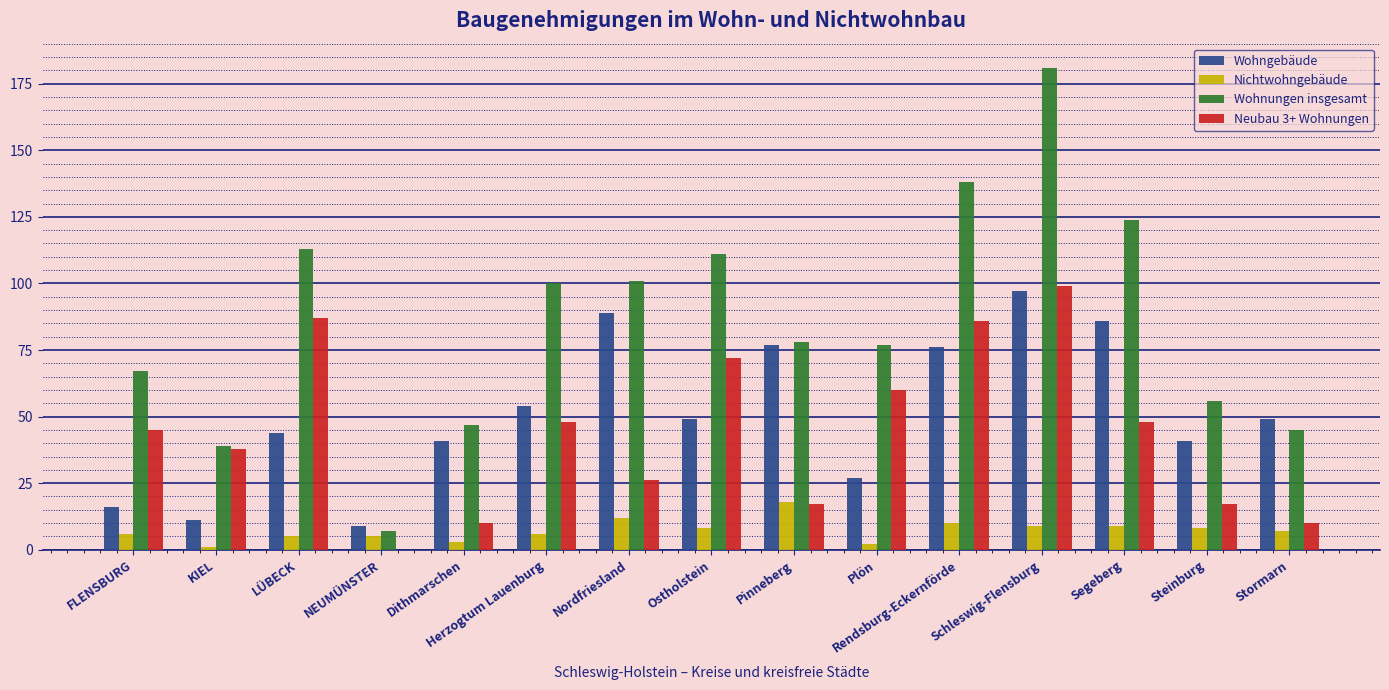

Is it true that Neubau 3+ Wohnungen equals 60 at Plön?

True